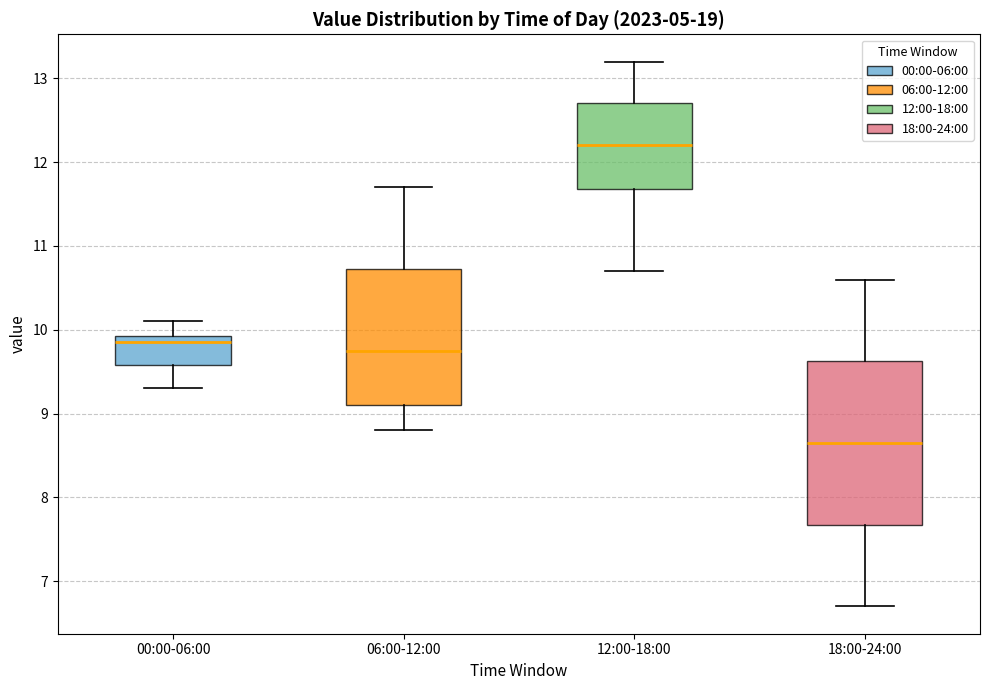

Which box has the highest median line?

12:00-18:00